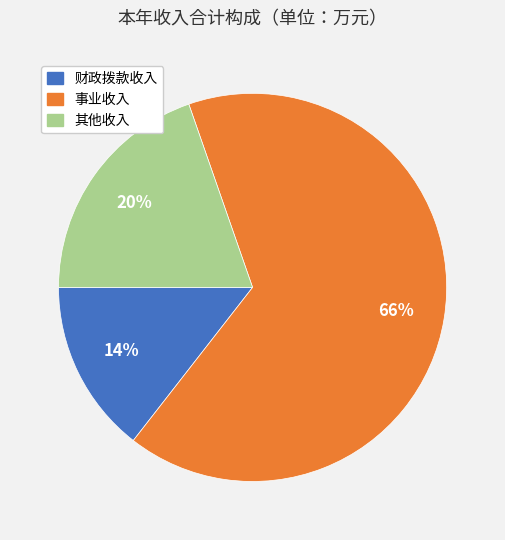

Does any single category account for the majority?

Yes